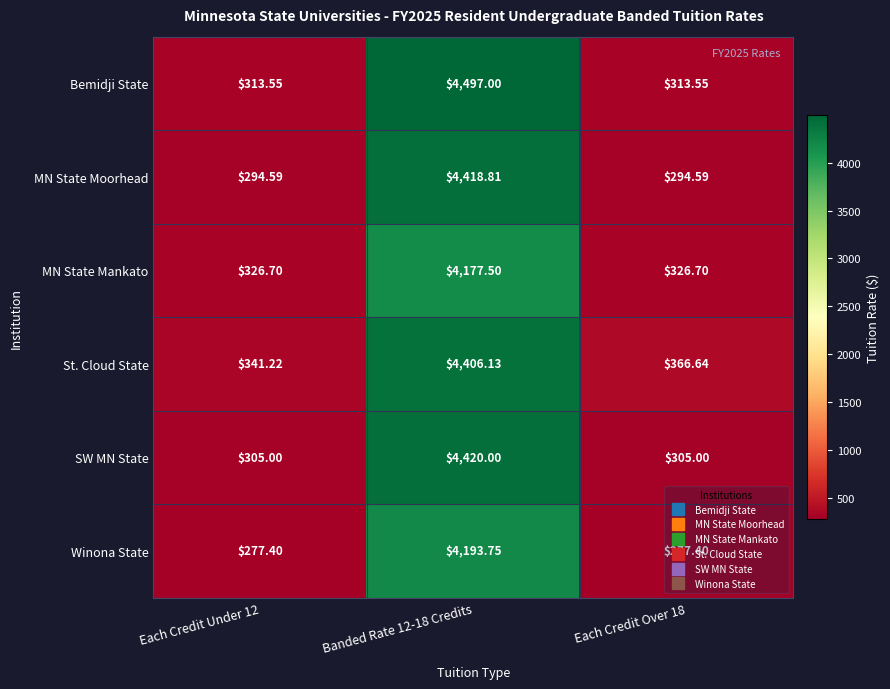

Is the value of St. Cloud State at Each Credit Over 18 greater than the value of SW MN State at Each Credit Under 12?

Yes